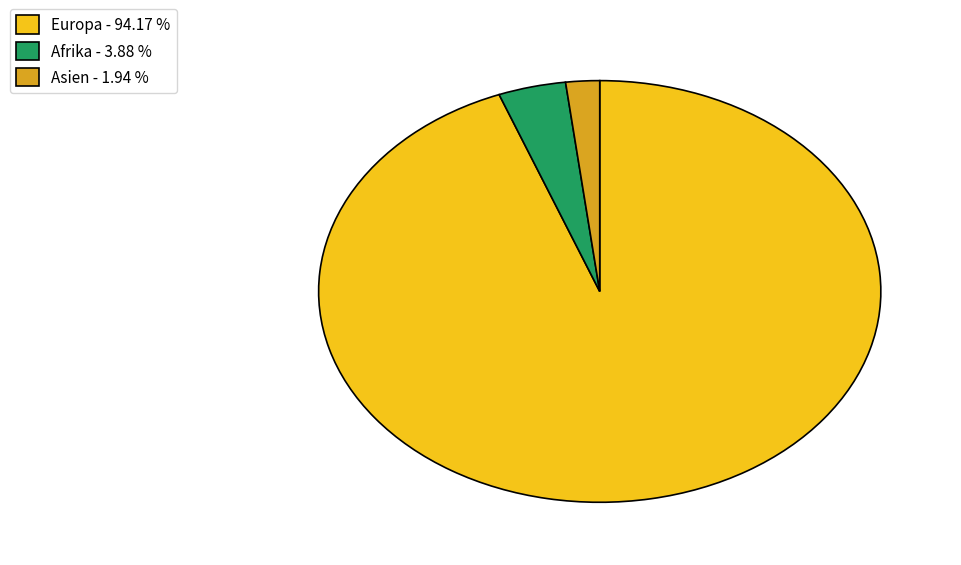

What is the ratio of the value at Europa - 94.17 % to the value at Afrika - 3.88 %?

24.2